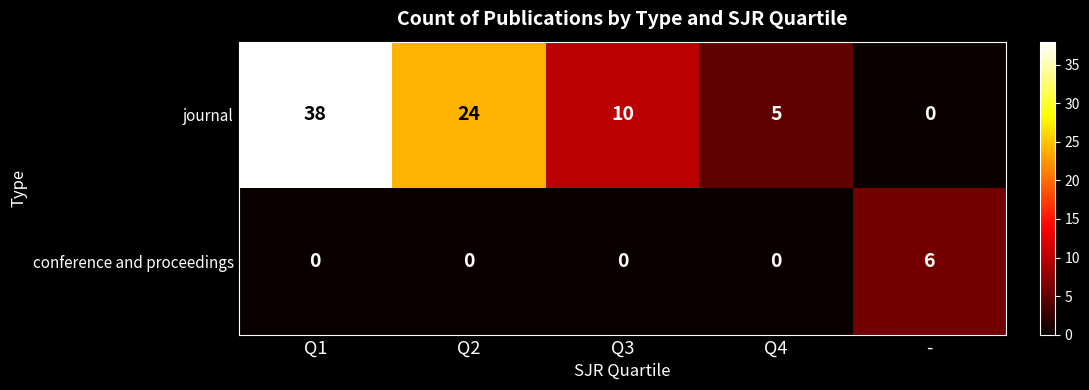

How many series are shown in this chart?

2